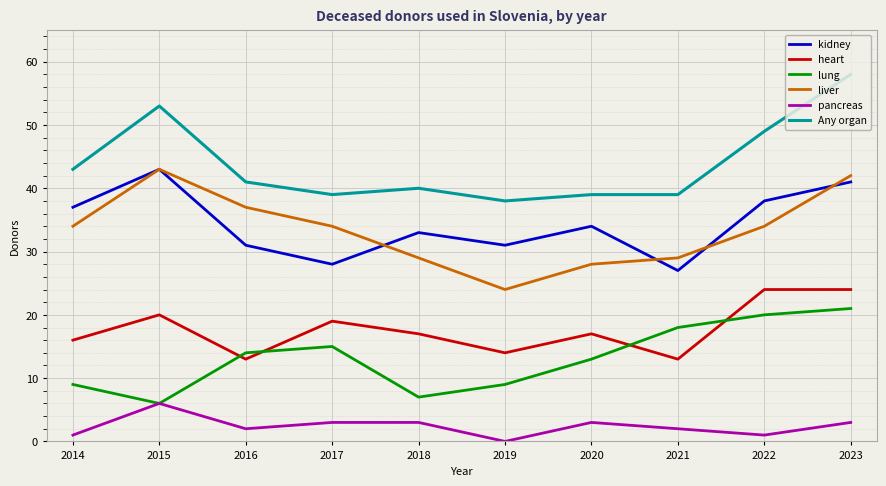

Reading left to right, what are all the values shown in this chart?

kidney: 2014=37	2015=43	2016=31	2017=28	2018=33	2019=31	2020=34	2021=27	2022=38	2023=41
heart: 2014=16	2015=20	2016=13	2017=19	2018=17	2019=14	2020=17	2021=13	2022=24	2023=24
lung: 2014=9	2015=6	2016=14	2017=15	2018=7	2019=9	2020=13	2021=18	2022=20	2023=21
liver: 2014=34	2015=43	2016=37	2017=34	2018=29	2019=24	2020=28	2021=29	2022=34	2023=42
pancreas: 2014=1	2015=6	2016=2	2017=3	2018=3	2019=0	2020=3	2021=2	2022=1	2023=3
Any organ: 2014=43	2015=53	2016=41	2017=39	2018=40	2019=38	2020=39	2021=39	2022=49	2023=58